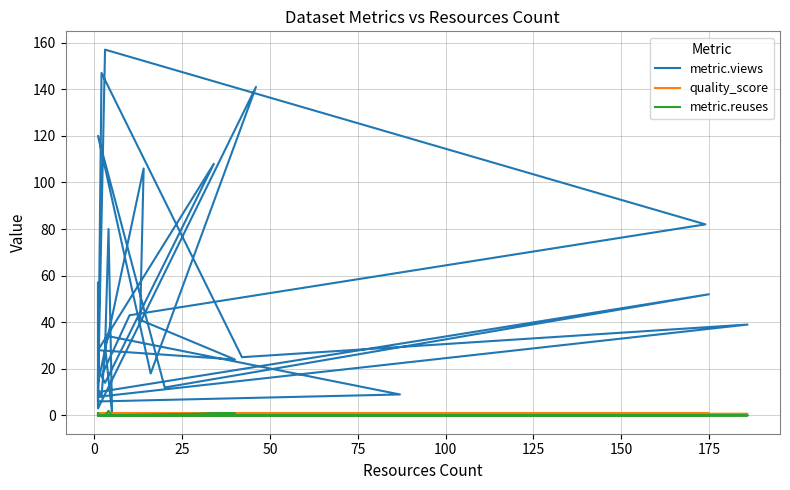

What is the average value of the metric.views series?

38.6